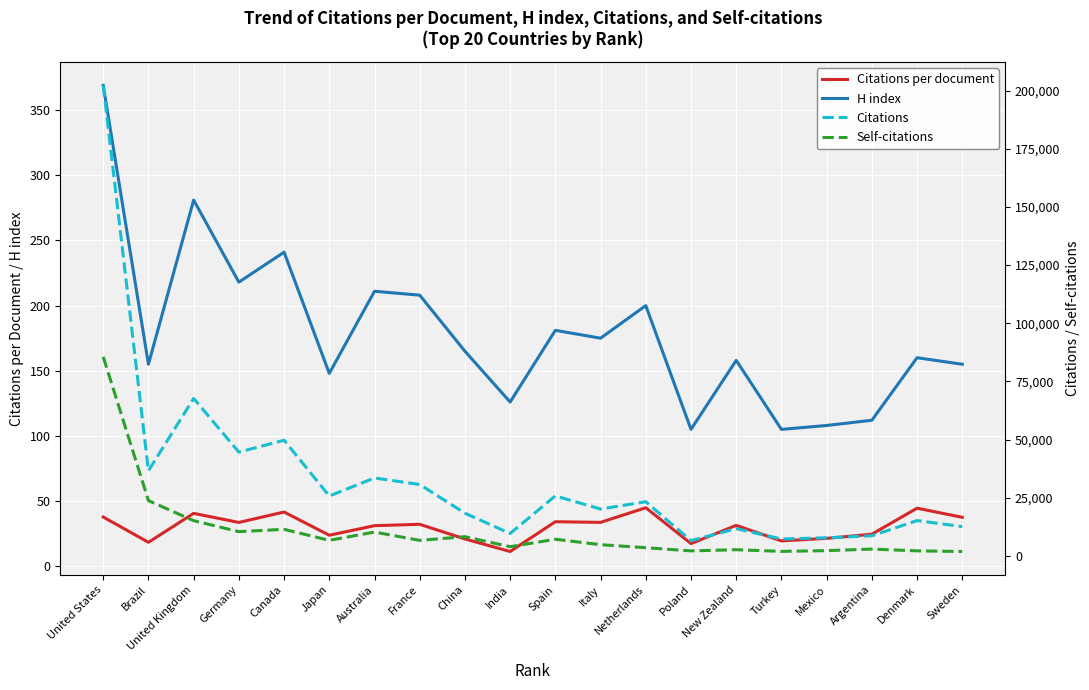

The Citations per document series shows 33.6 at Italy. True or false?

True